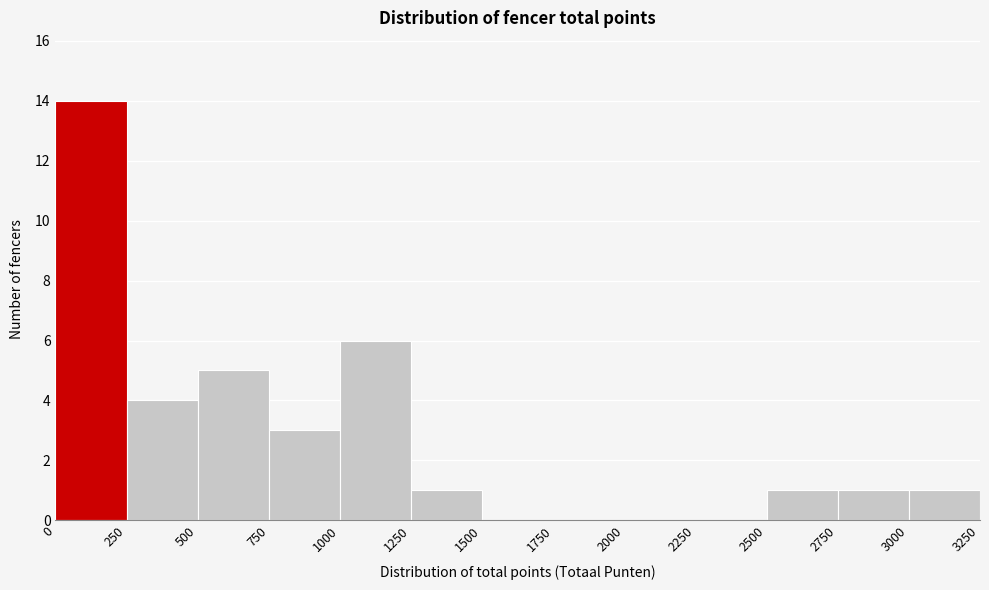

Over which range of the x-axis is the bar tallest?

0 to 250